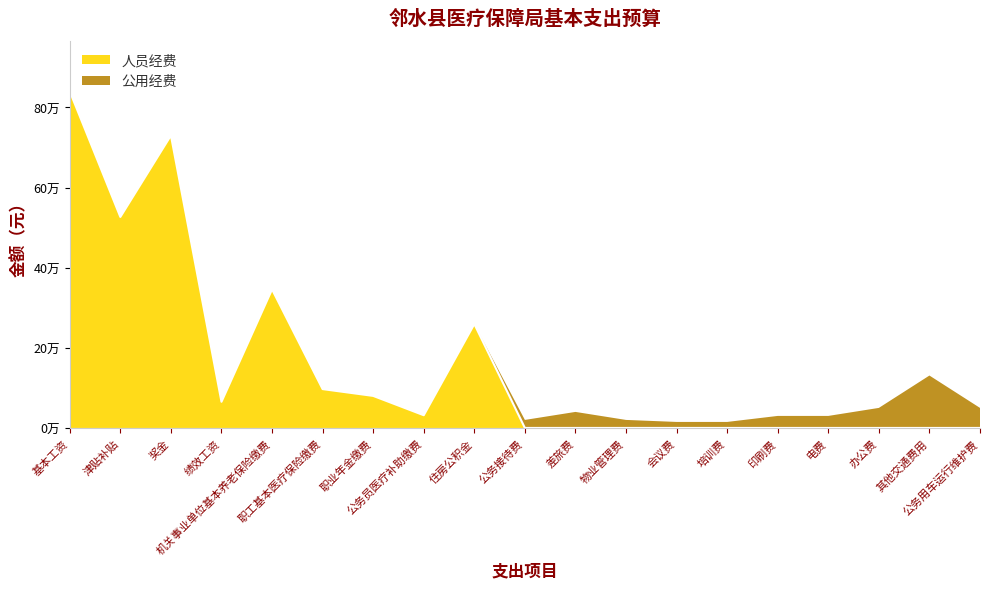

What is the change in value from 津贴补贴 to 职业年金缴费?

-446644.0